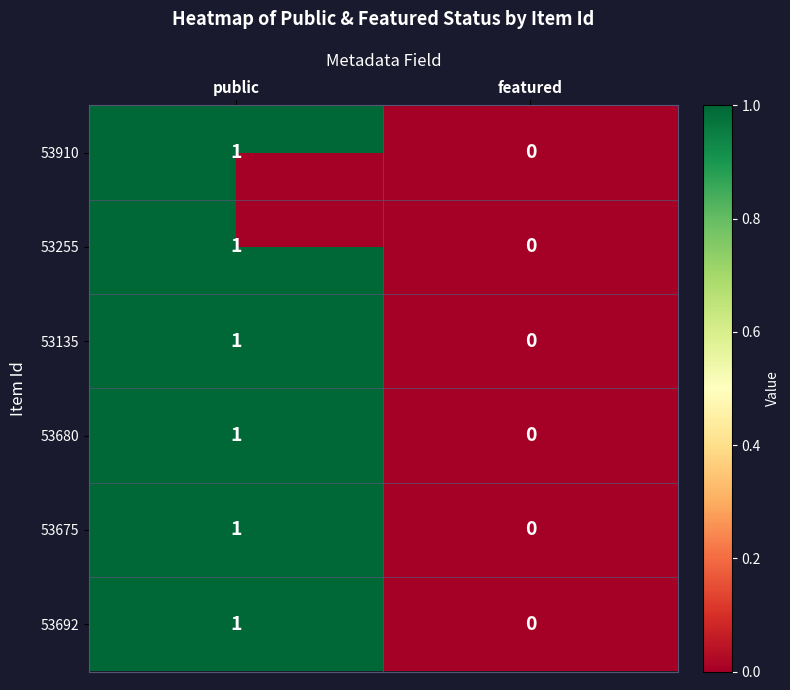

Where is 53910 nearest to the value 0?

featured